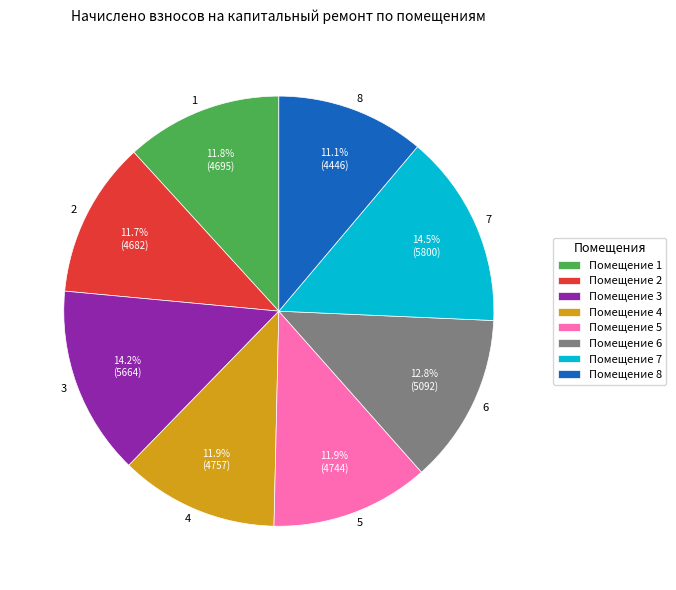

Count the number of slices in the pie.

8